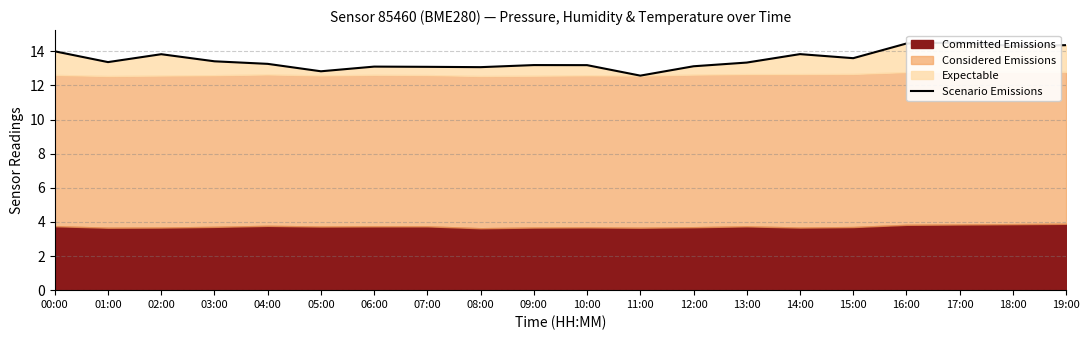

The value at 04:00 is 5.5. True or false?

False